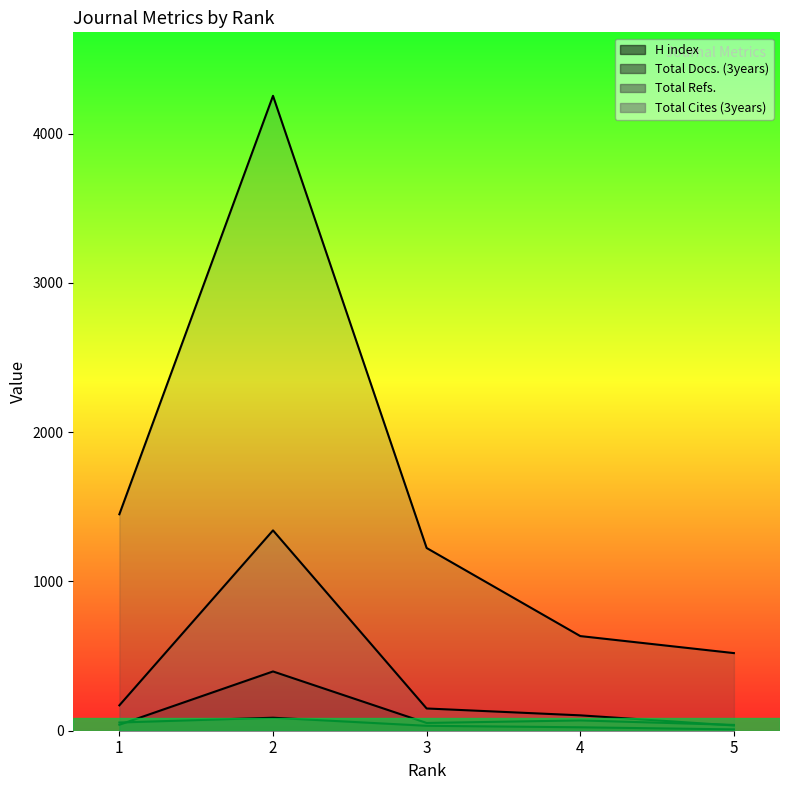

What is the difference between the maximum and minimum values in the H index series?

78